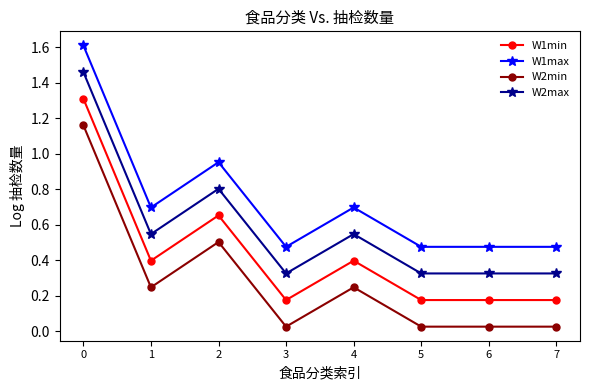

True or false: W1min and W2min intersect in this chart.

False